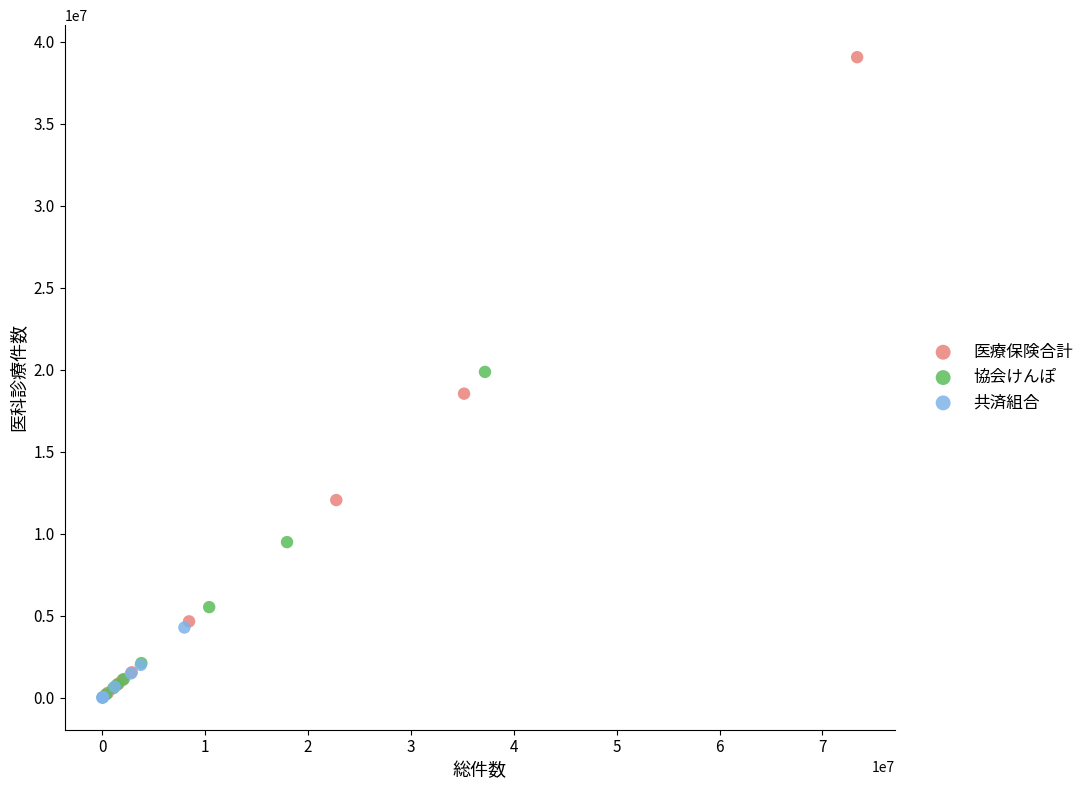

Which series contains the highest Y value?

医療保険合計